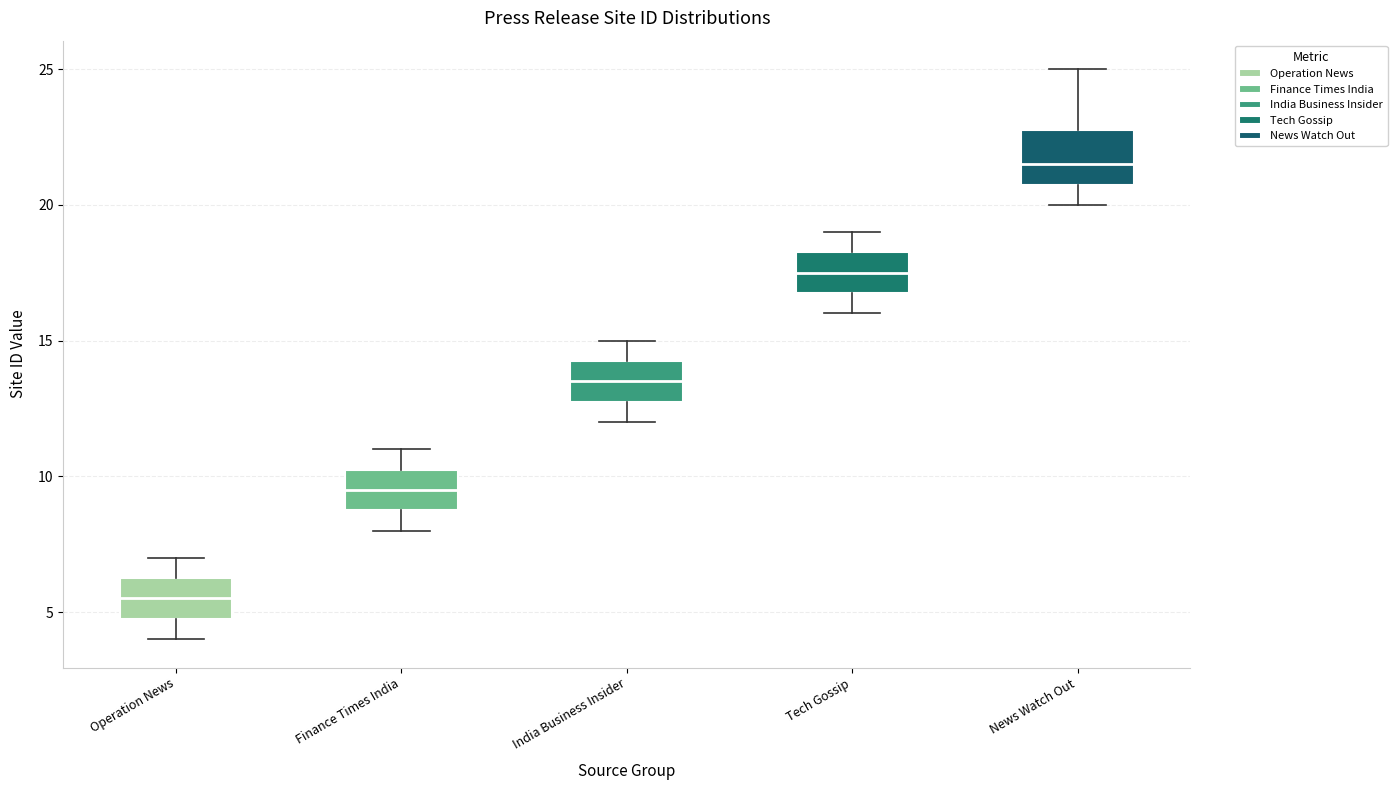

Reading left to right, transcribe this box plot: for each box, give where its median line is, the range the box spans, and where its two whiskers end, as read against the y-axis. The values are not printed on the chart, so give them approximately, as read against the axis.

Operation News: median 5.5, box 5.0 to 6.5, whiskers 4.0 to 7.0
Finance Times India: median 9.5, box 9.0 to 10.5, whiskers 8.0 to 11.0
India Business Insider: median 13.5, box 13.0 to 14.5, whiskers 12.0 to 15.0
Tech Gossip: median 17.5, box 17.0 to 18.5, whiskers 16.0 to 19.0
News Watch Out: median 21.5, box 21.0 to 23.0, whiskers 20.0 to 25.0